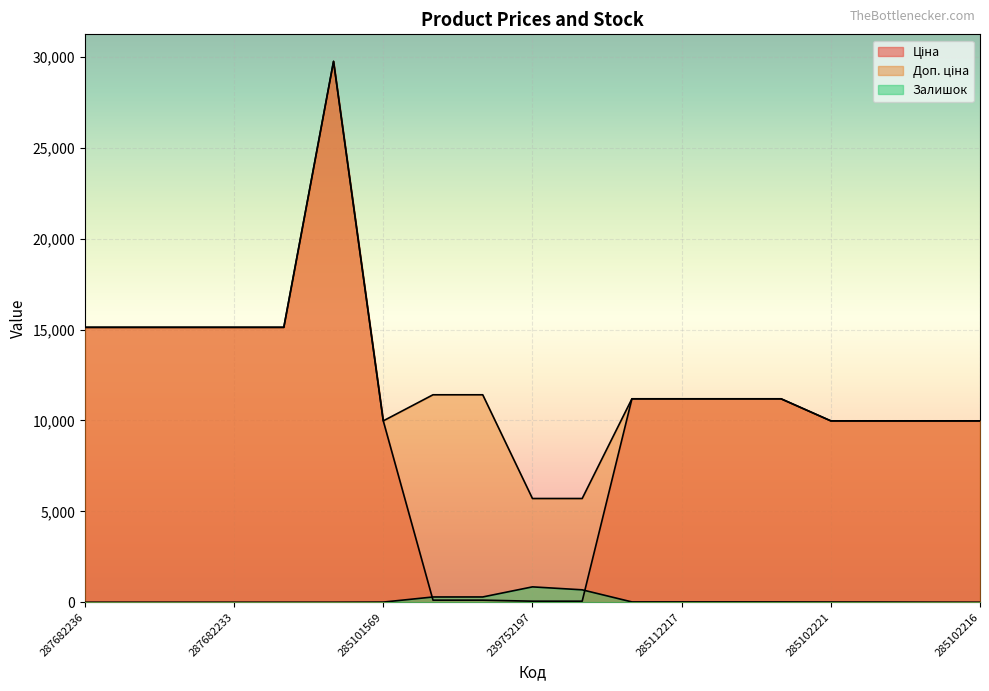

Which has a higher value, 285102218 or 285111961?

285111961